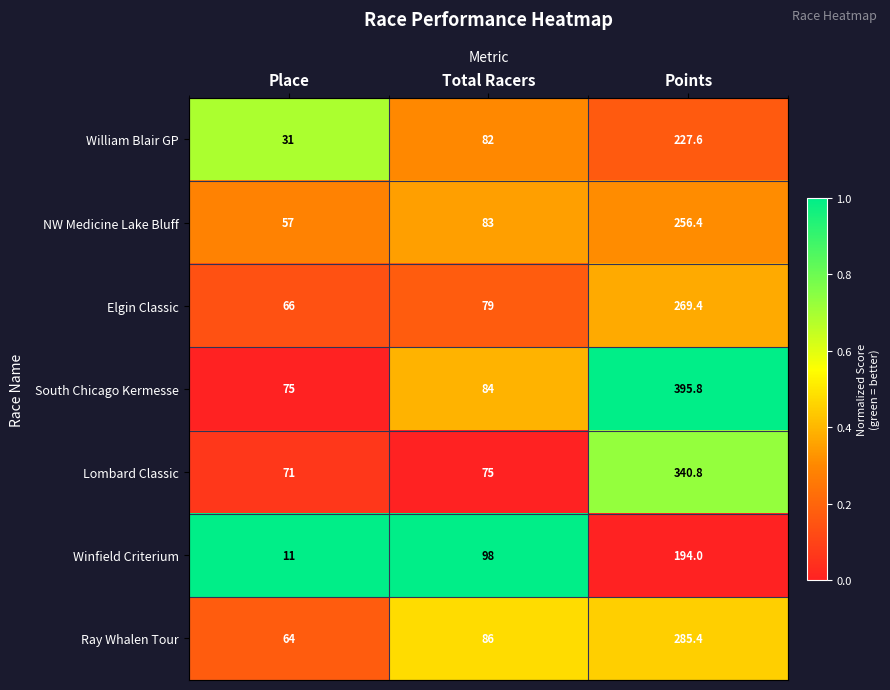

True or false: William Blair GP has a value of 227.6 at Points.

True